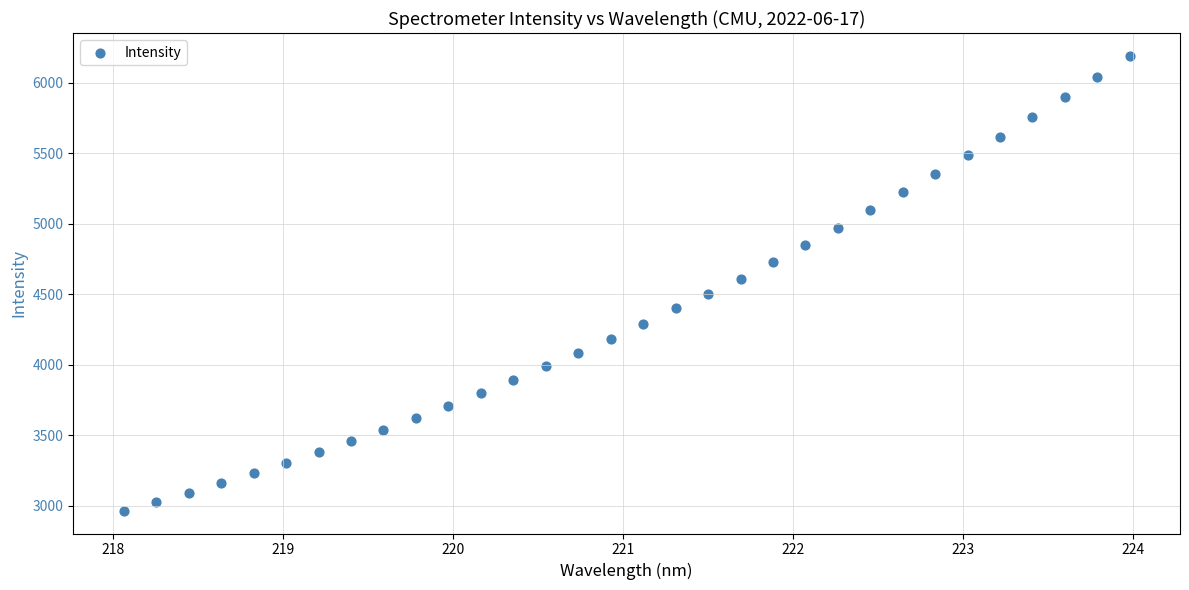

What is the range of X values (max minus min)?

5.9